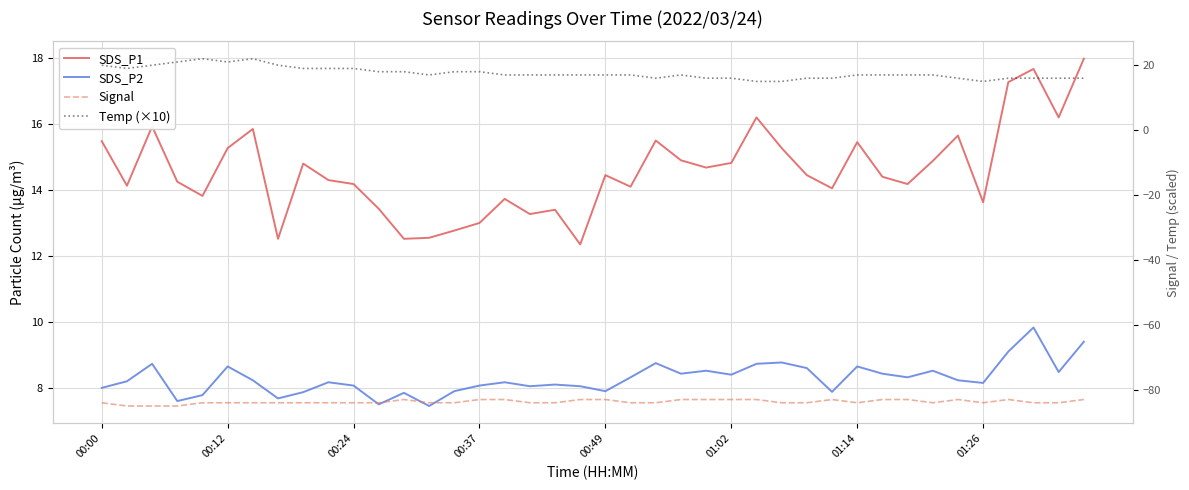

The SDS_P2 series shows 12.9 at 12. True or false?

False